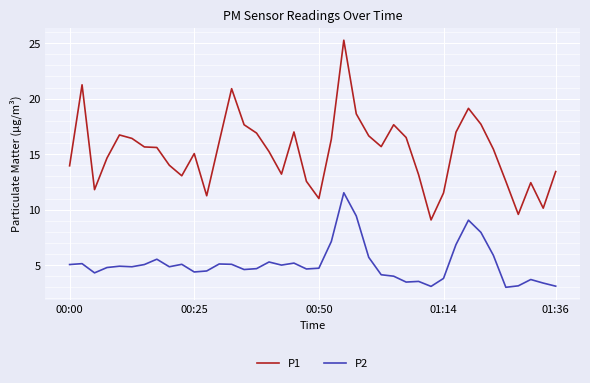

True or false: P1 and P2 intersect in this chart.

False